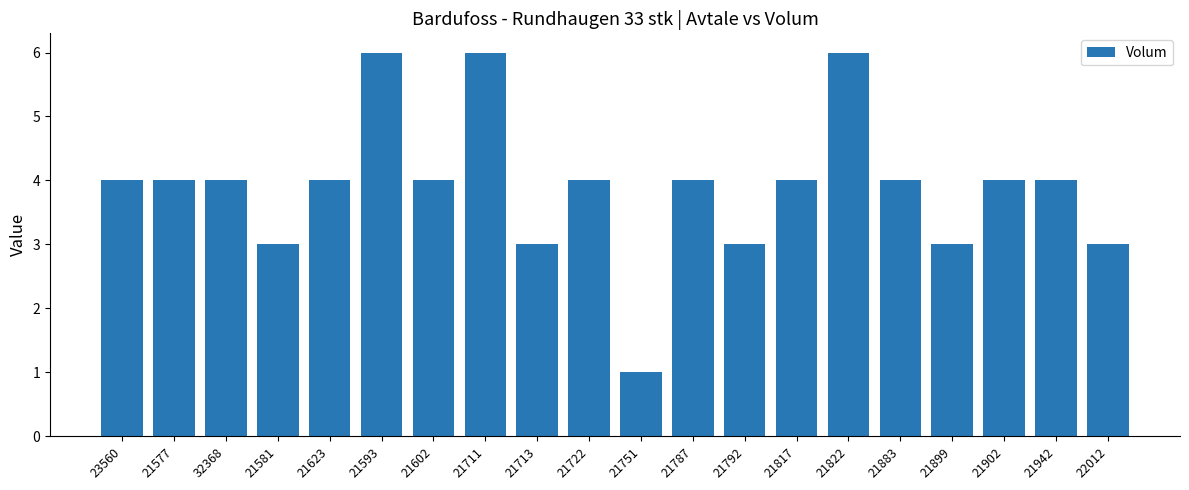

What position from the right is 21817?

7